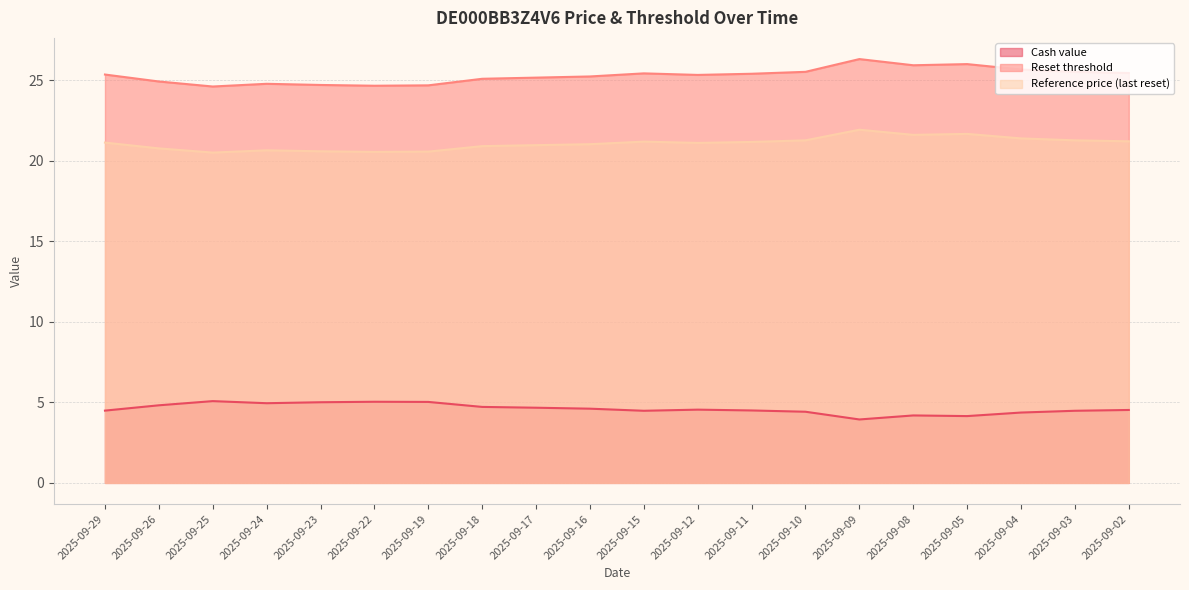

What is the average value of the Reference price (last reset) series?

21.1